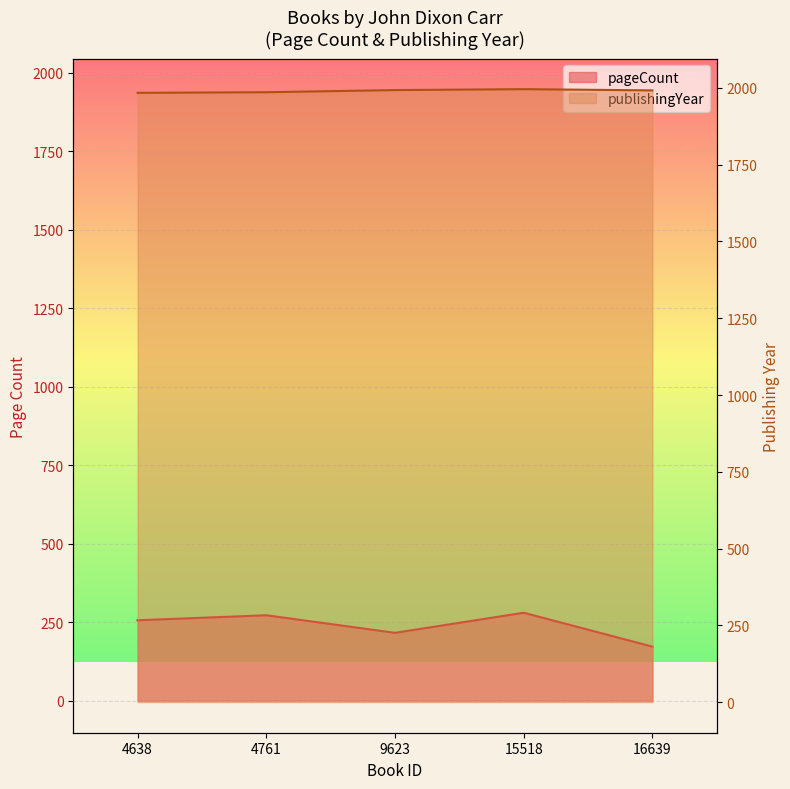

What is the value of the publishingYear point at the 3rd from the left?

1993